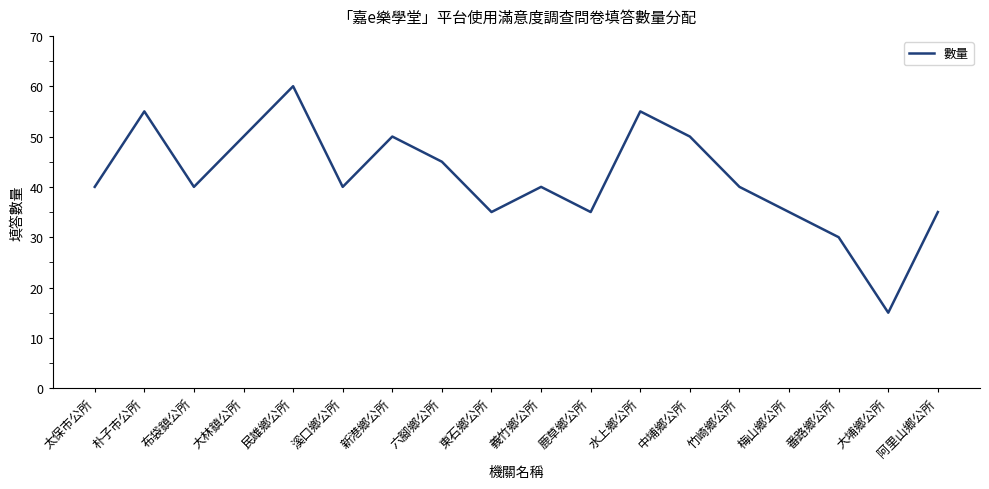

Which has a higher value, 溪口鄉公所 or 中埔鄉公所?

中埔鄉公所